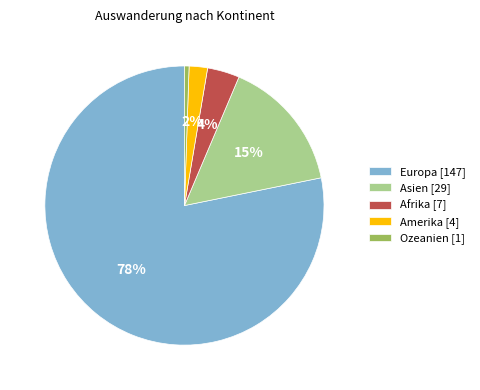

How many slices are in this pie chart?

5